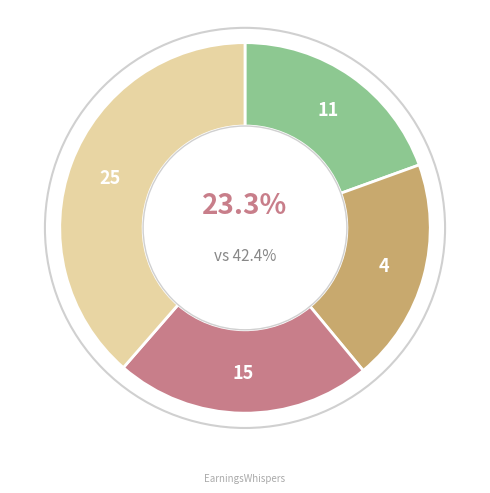

True or false: 2004-07-19 (12580) accounts for 19% of the total.

True